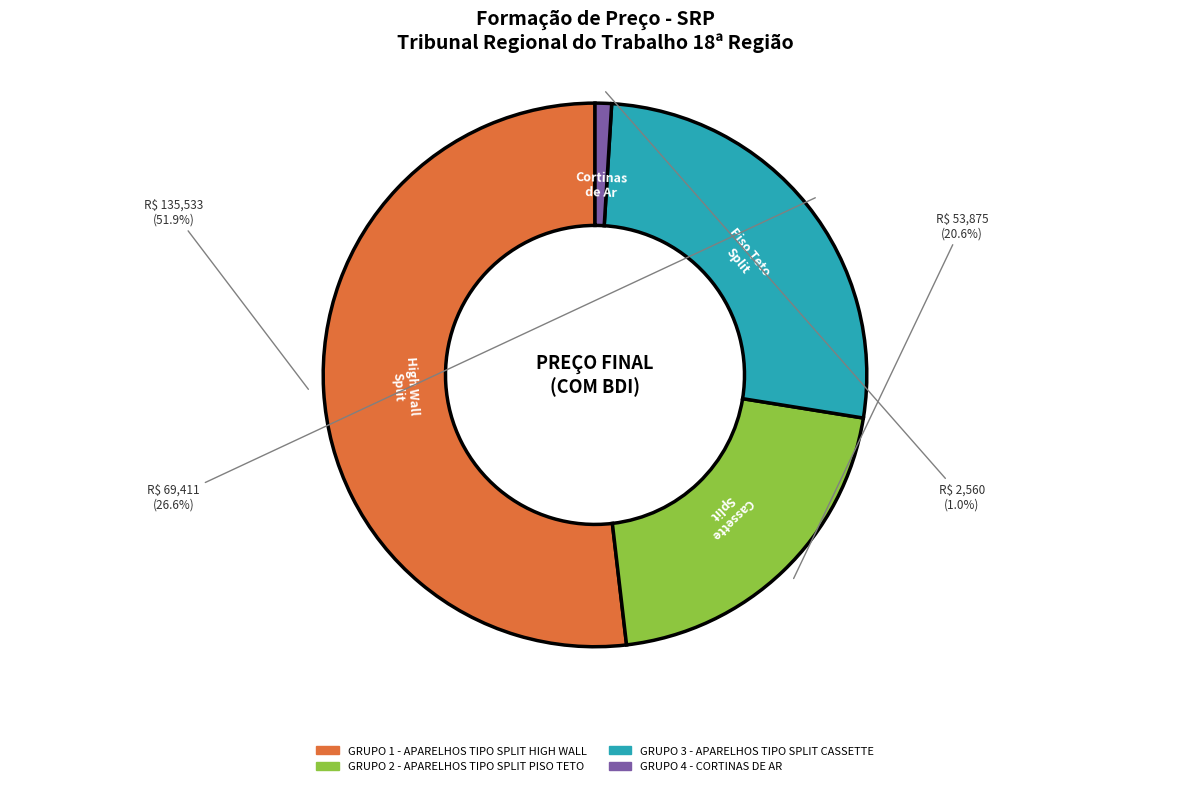

Rank the categories by value from highest to lowest.

GRUPO 1 - APARELHOS TIPO SPLIT HIGH WALL, GRUPO 3 - APARELHOS TIPO SPLIT CASSETTE, GRUPO 2 - APARELHOS TIPO SPLIT PISO TETO, GRUPO 4 - CORTINAS DE AR